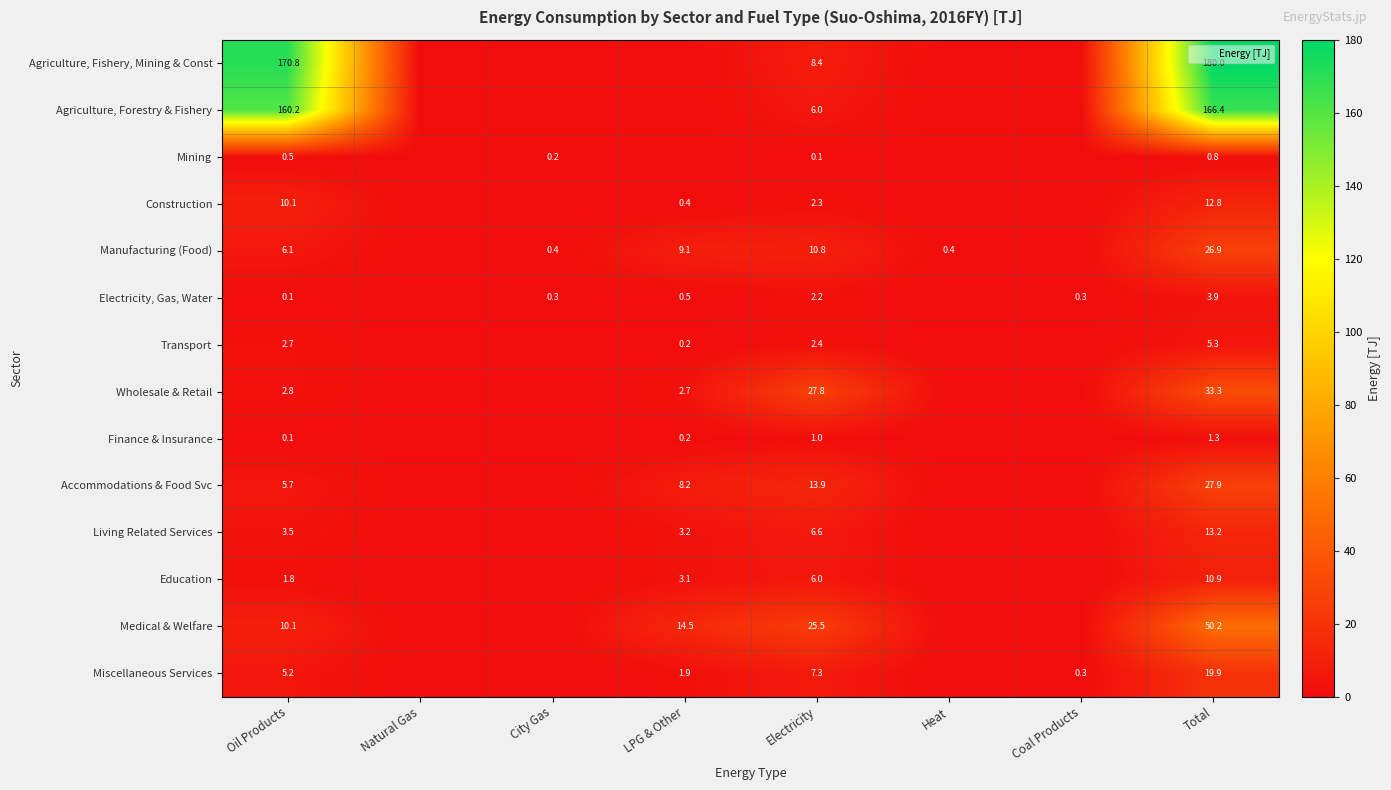

How many distinct data groups are displayed?

14